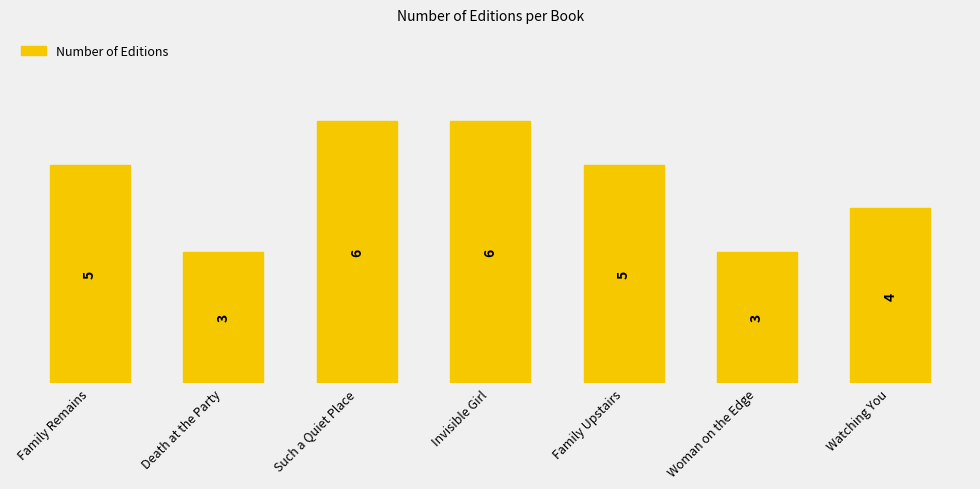

What is the greatest value displayed?

6